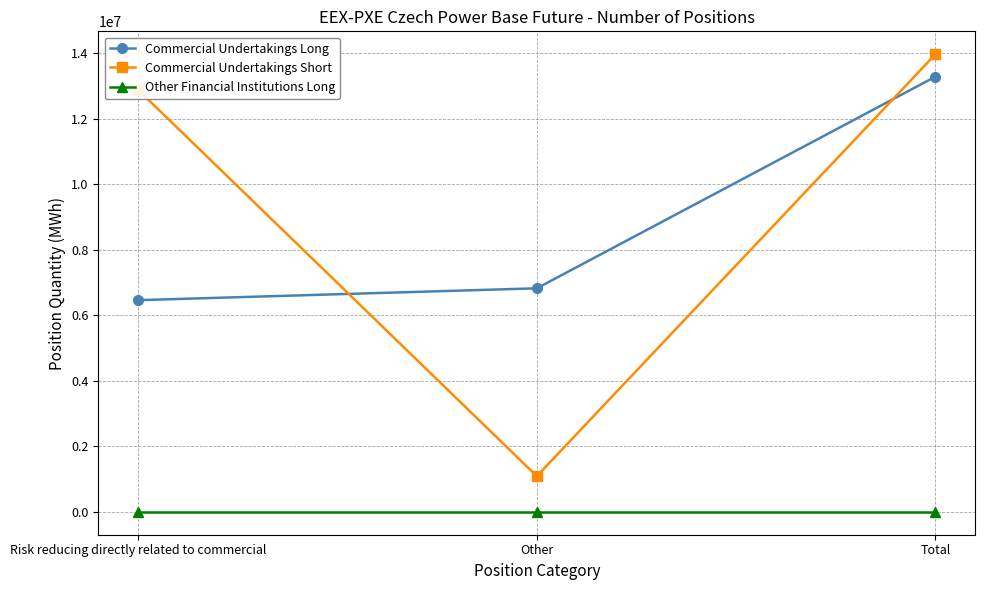

What is the maximum value shown in the chart?

13963001